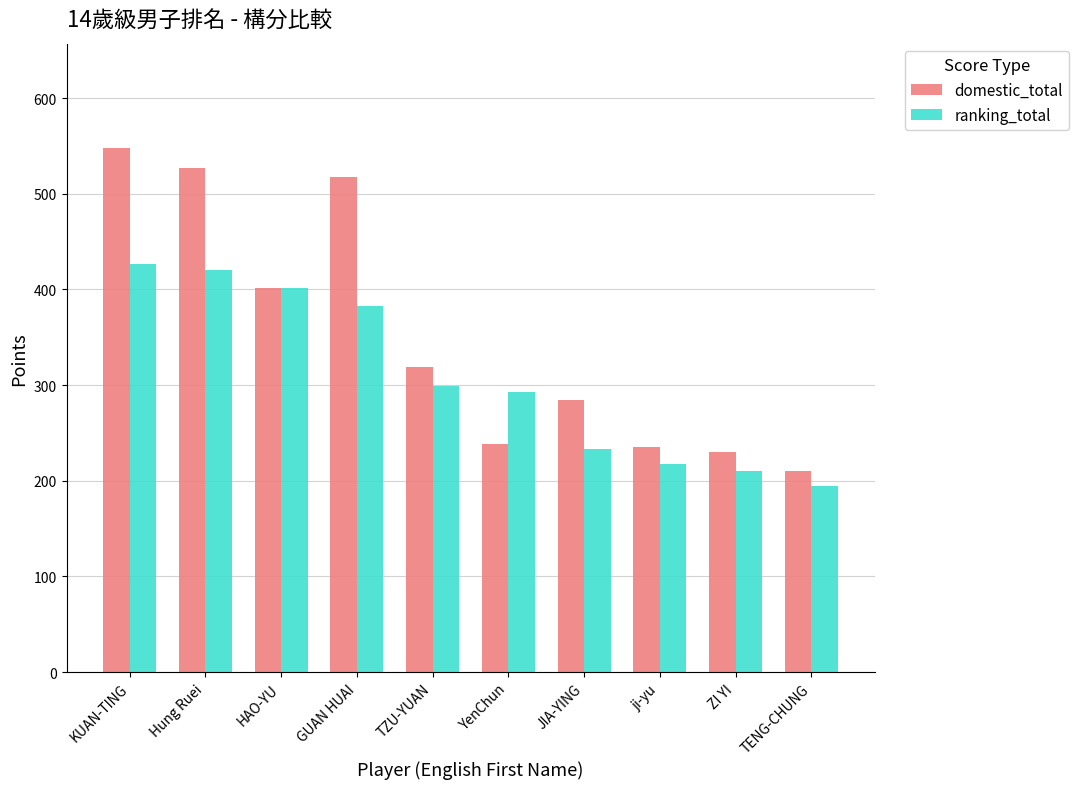

The ranking_total series shows 210.0 at ZI YI. True or false?

True